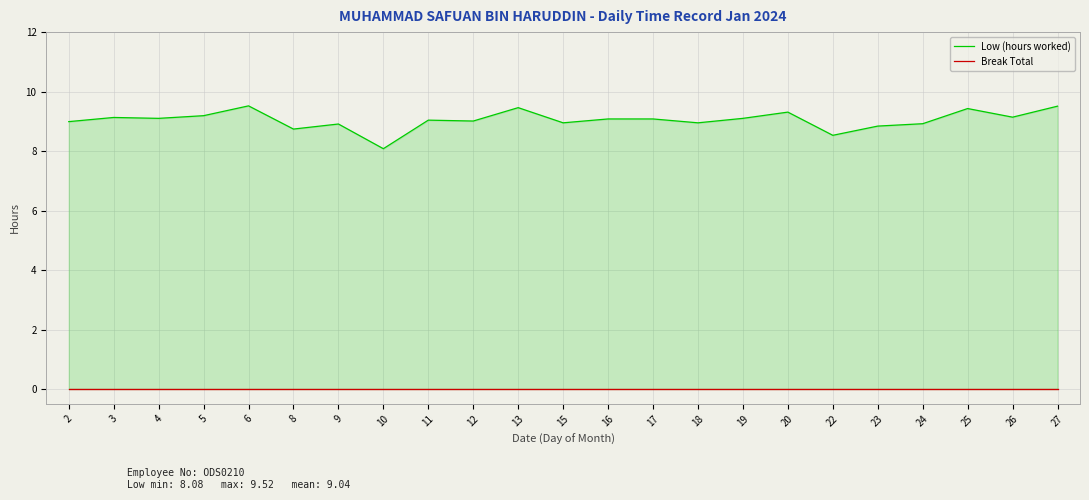

Reading left to right, extract all data points from this chart.

Low (hours worked): 9.0	9.1	9.1	9.2	9.5	8.7	8.9	8.1	9.0	9.0	9.5	8.9	9.1	9.1	8.9	9.1	9.3	8.5	8.8	8.9	9.4	9.1	9.5
Break Total: 0.0	0.0	0.0	0.0	0.0	0.0	0.0	0.0	0.0	0.0	0.0	0.0	0.0	0.0	0.0	0.0	0.0	0.0	0.0	0.0	0.0	0.0	0.0